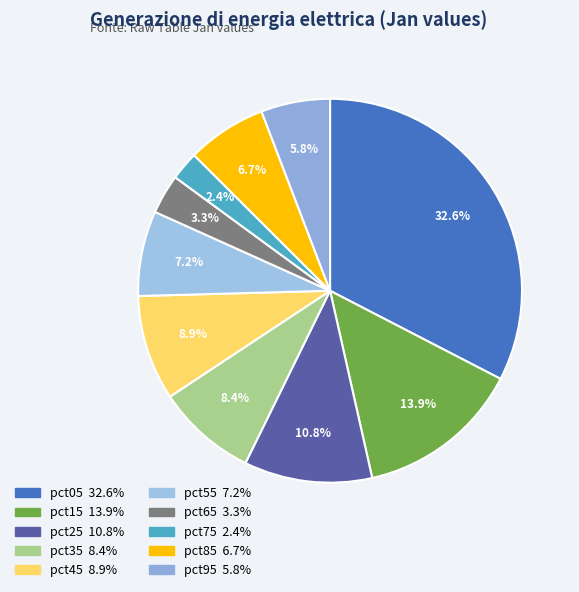

To the nearest percent, what is the difference between the pct15 and pct05 slice percentages?

19%